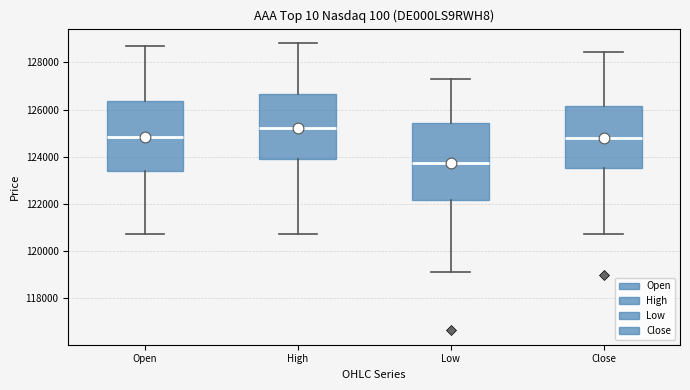

Which box's median line is the lowest?

Low